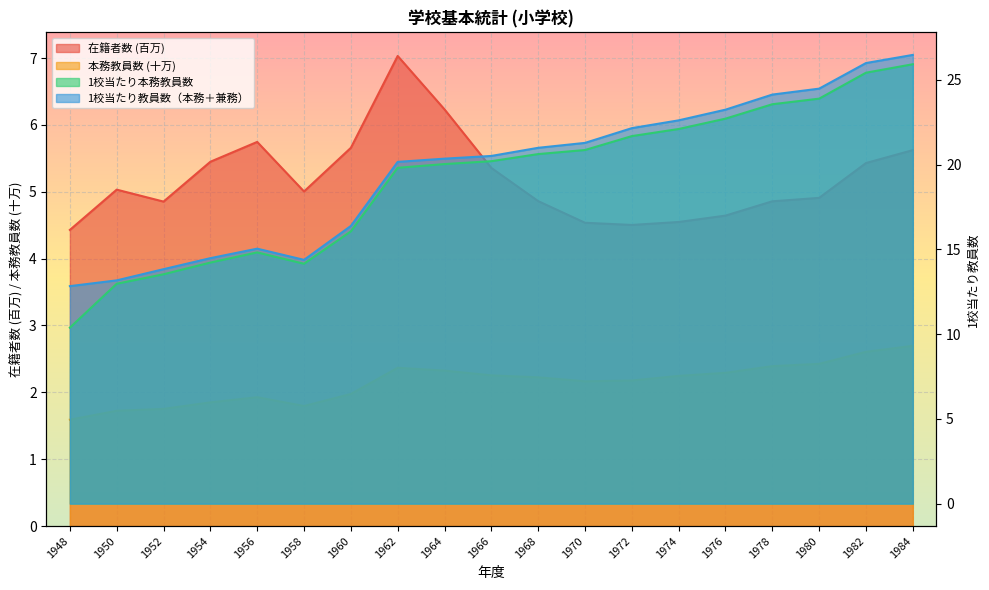

Which category has the highest value across all series?

1984